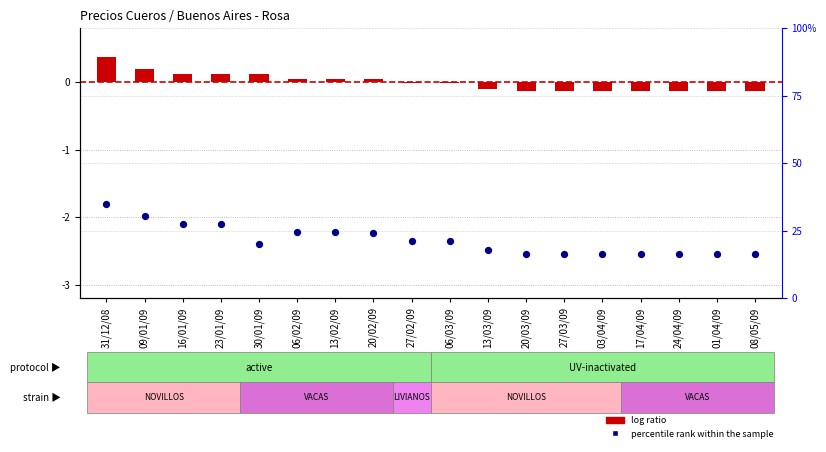

At how many categories does at least one series exceed 22?

7